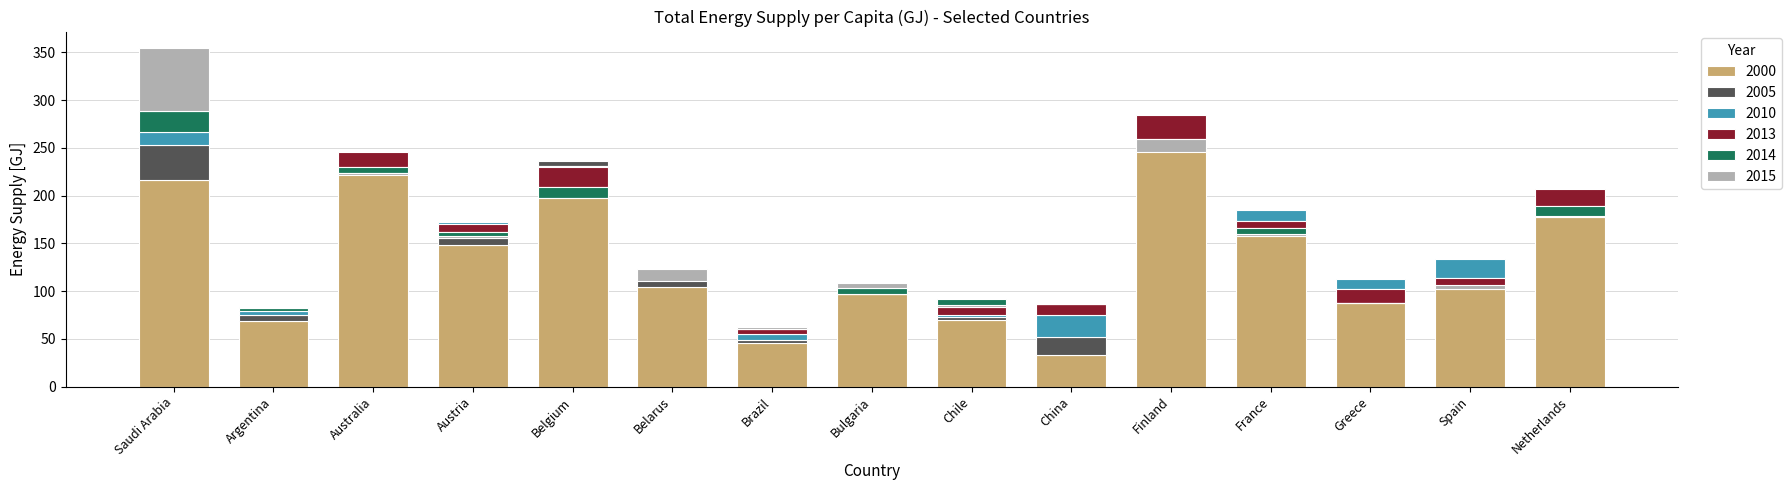

The 2015 series shows 320 at Finland. True or false?

False